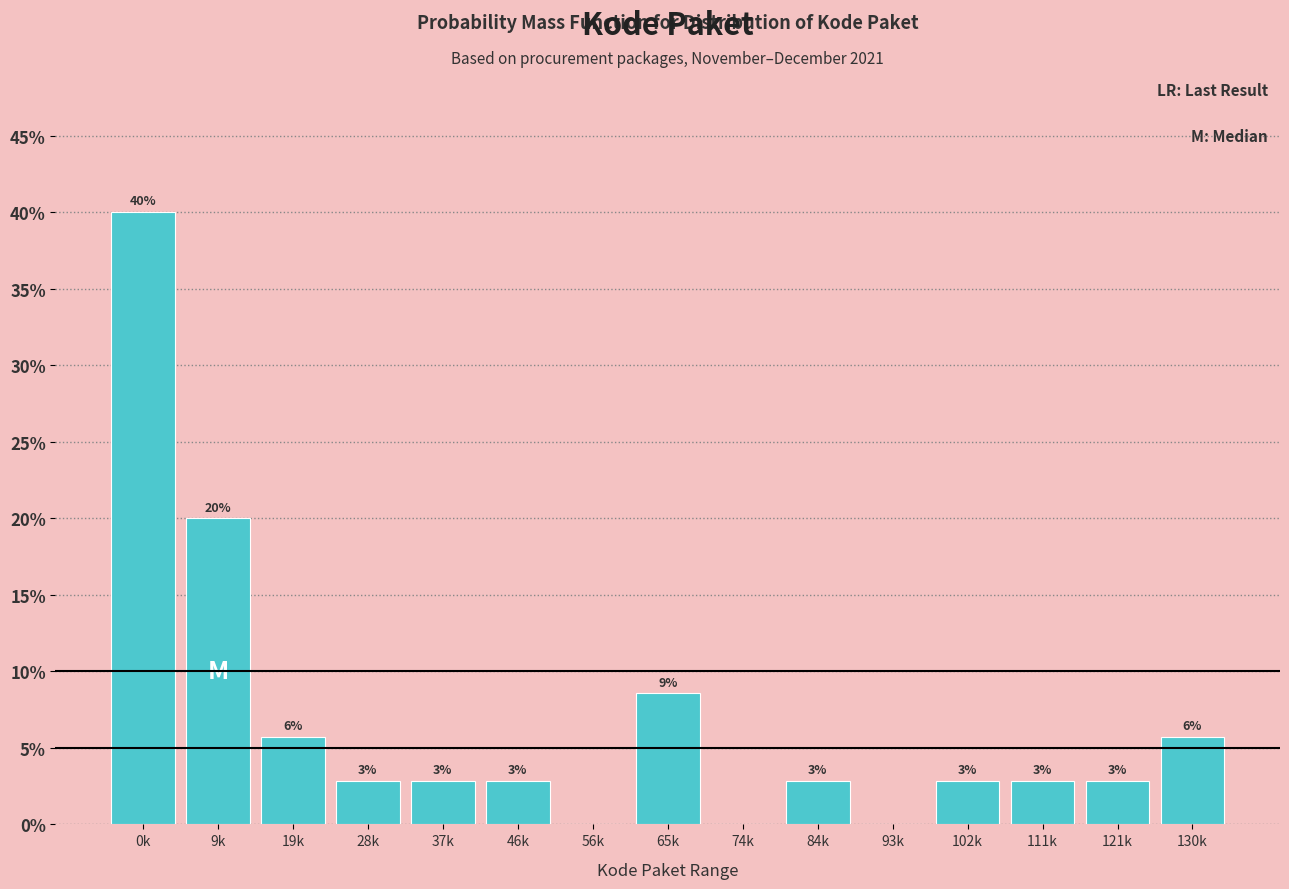

Are the bars horizontal?

No